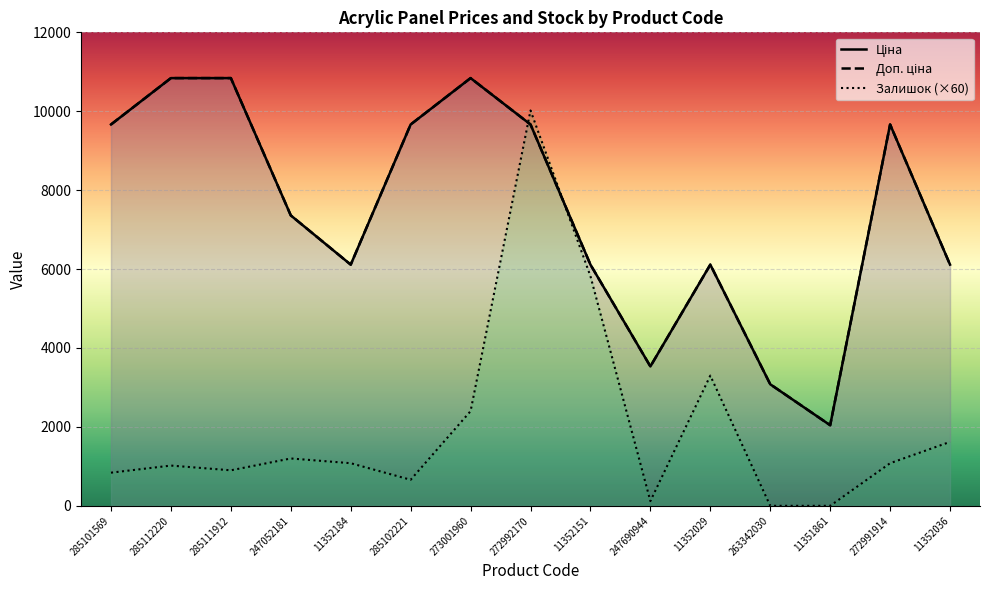

True or false: Ціна and Залишок cross at least once.

True